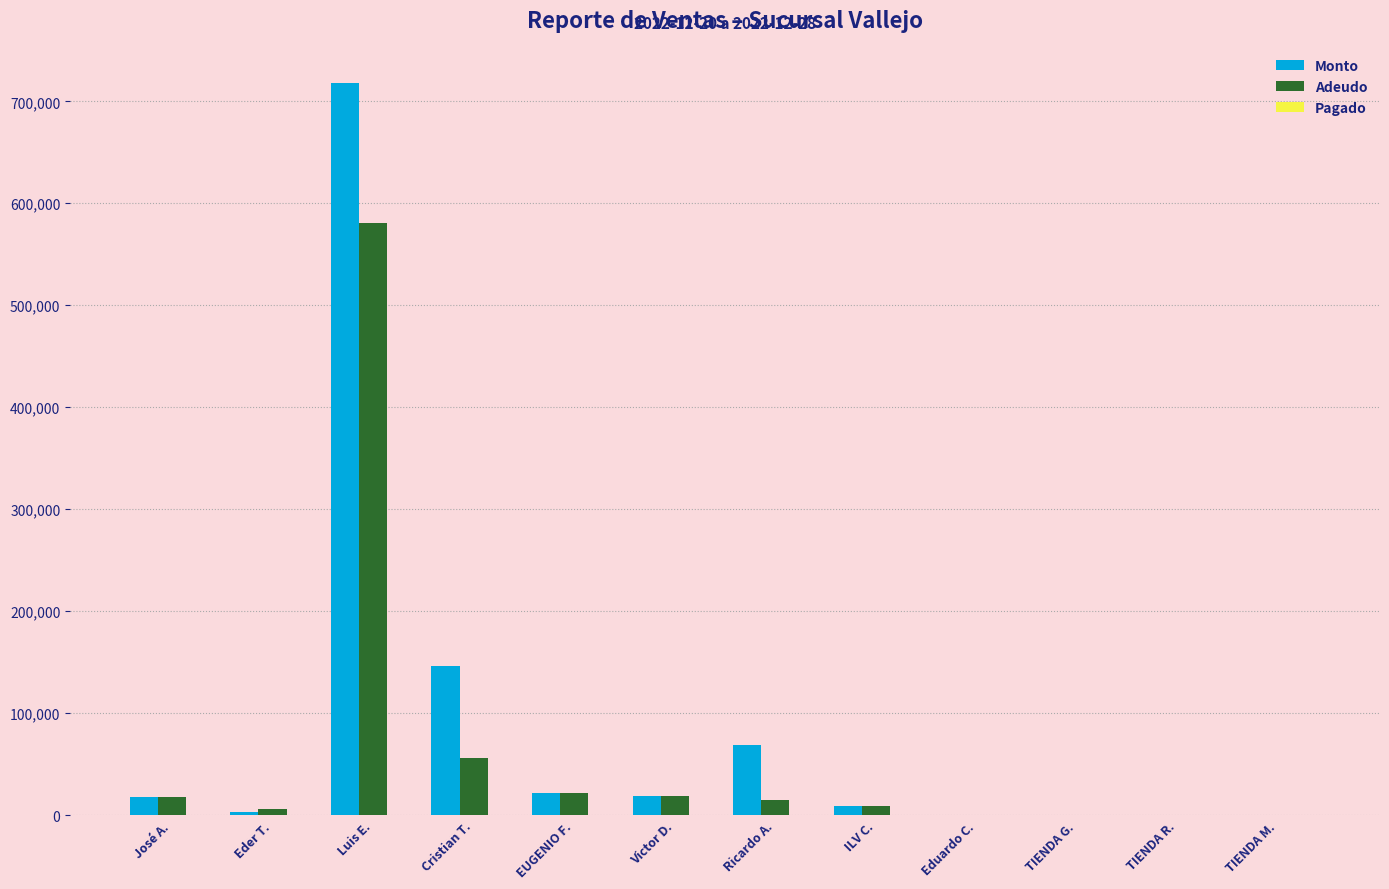

How many groups of bars are there?

12